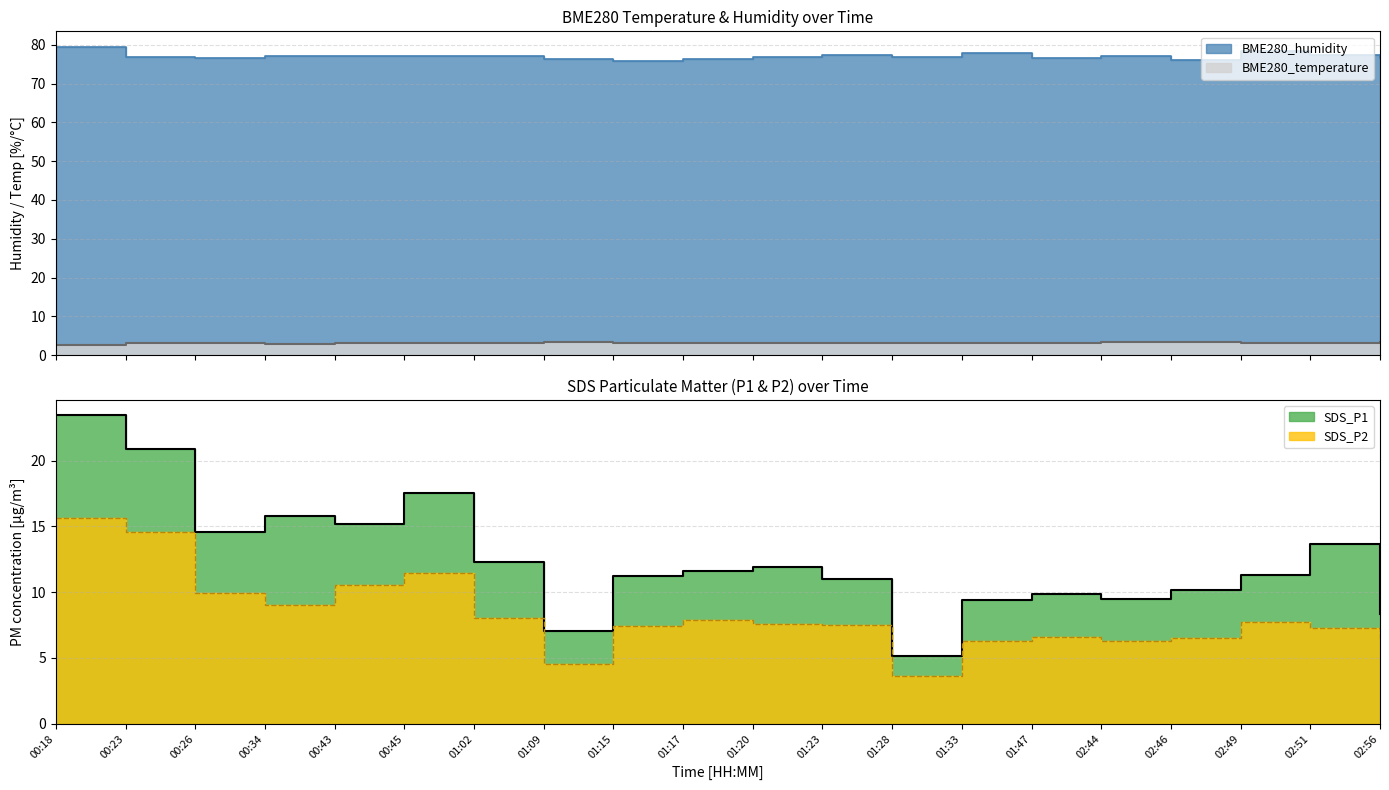

The value of BME280_humidity at 00:26 is 131.7. True or false?

False